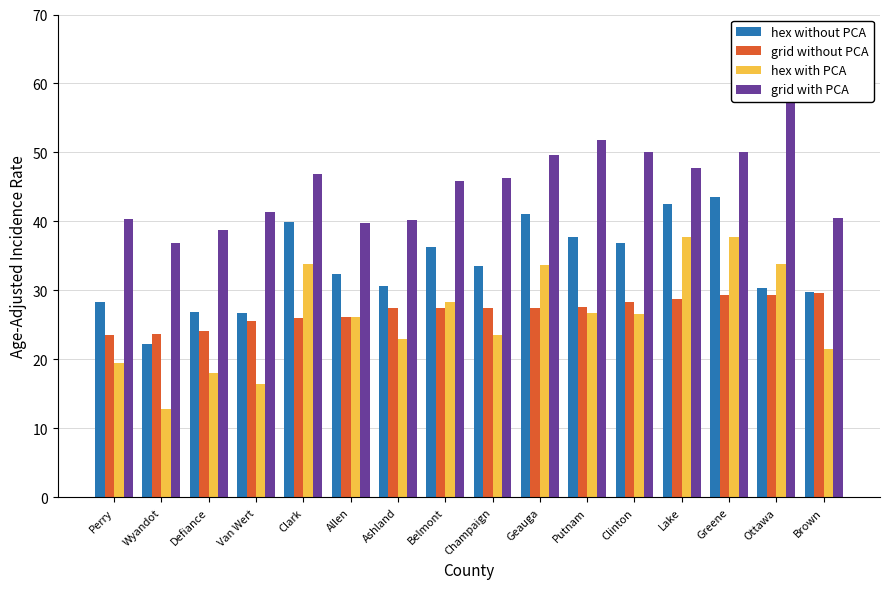

Where is grid with PCA nearest to the value 48?

Lake